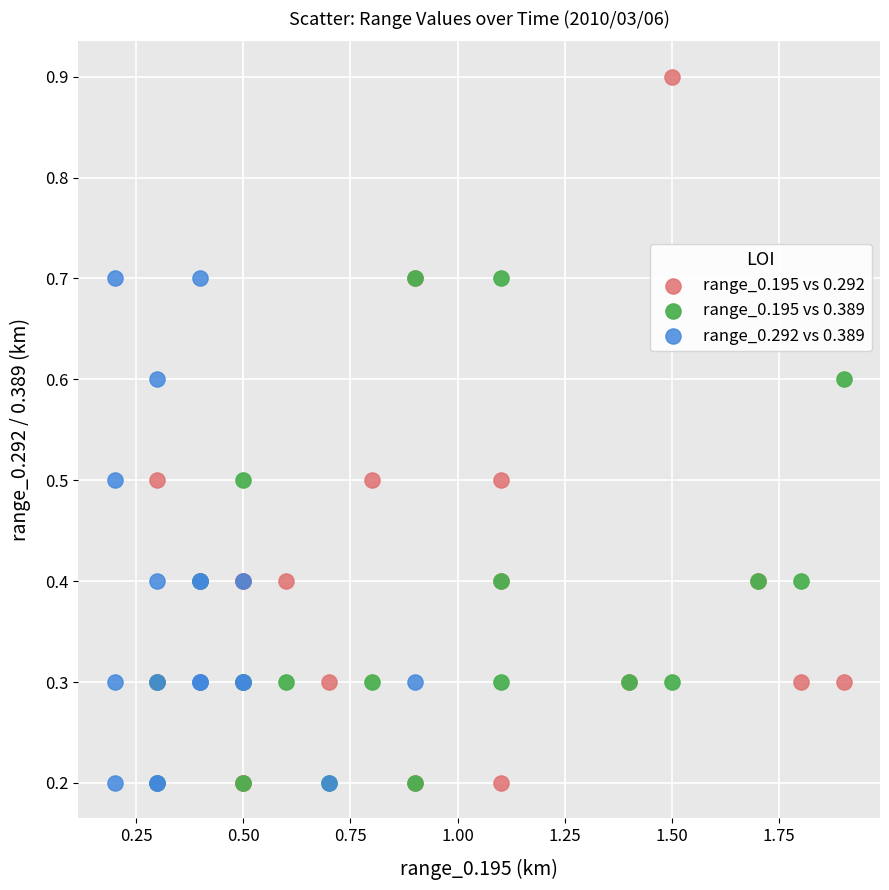

Which series reaches the maximum Y coordinate?

range_0.195 vs 0.292